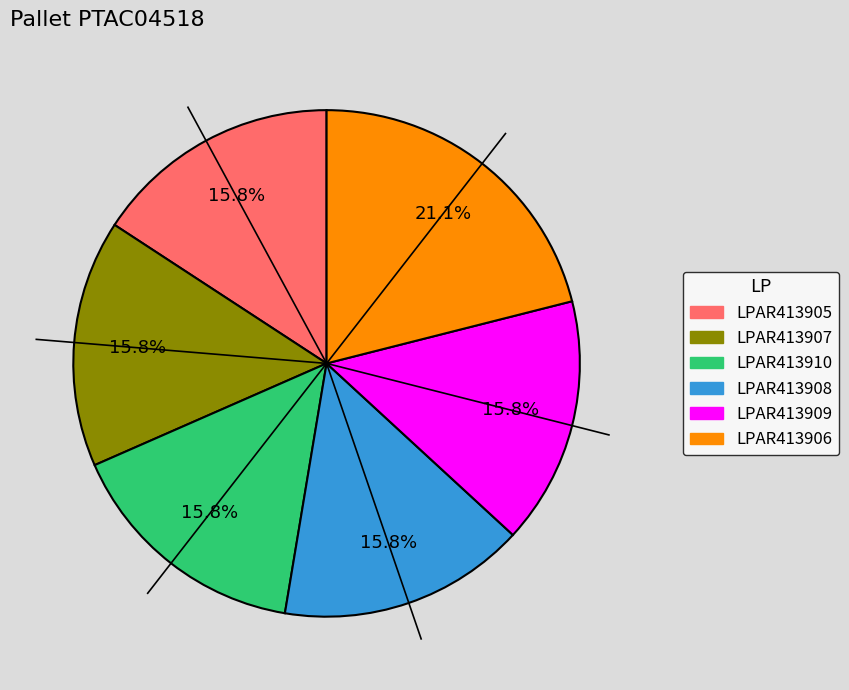

Which category has the biggest portion of the pie?

LPAR413906